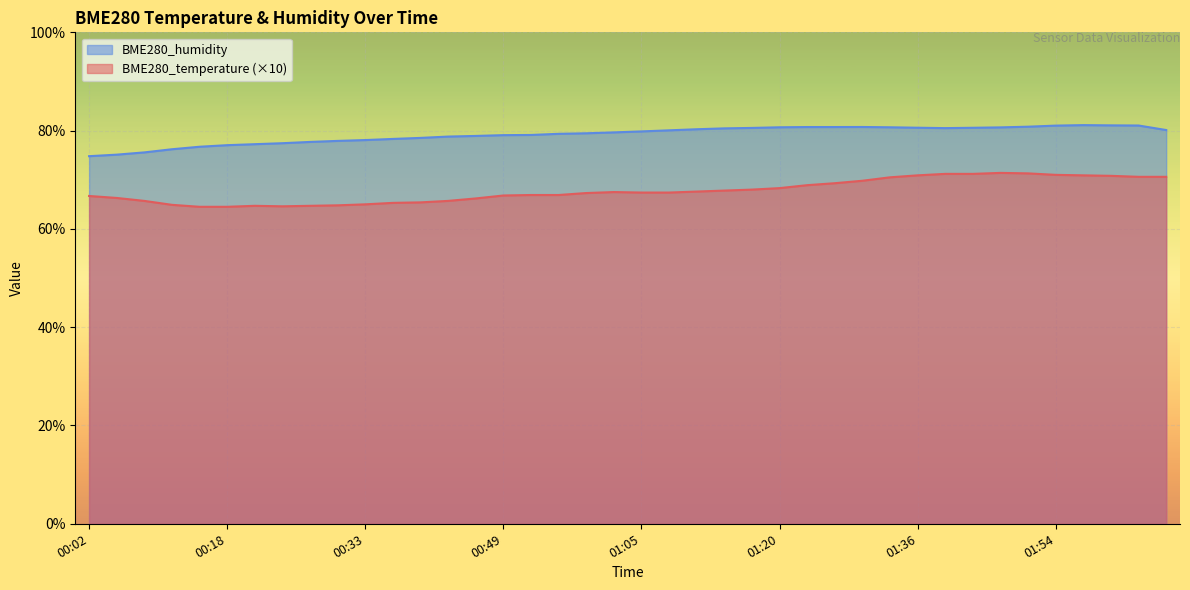

How many interior local valleys does the BME280_temperature series have?

1